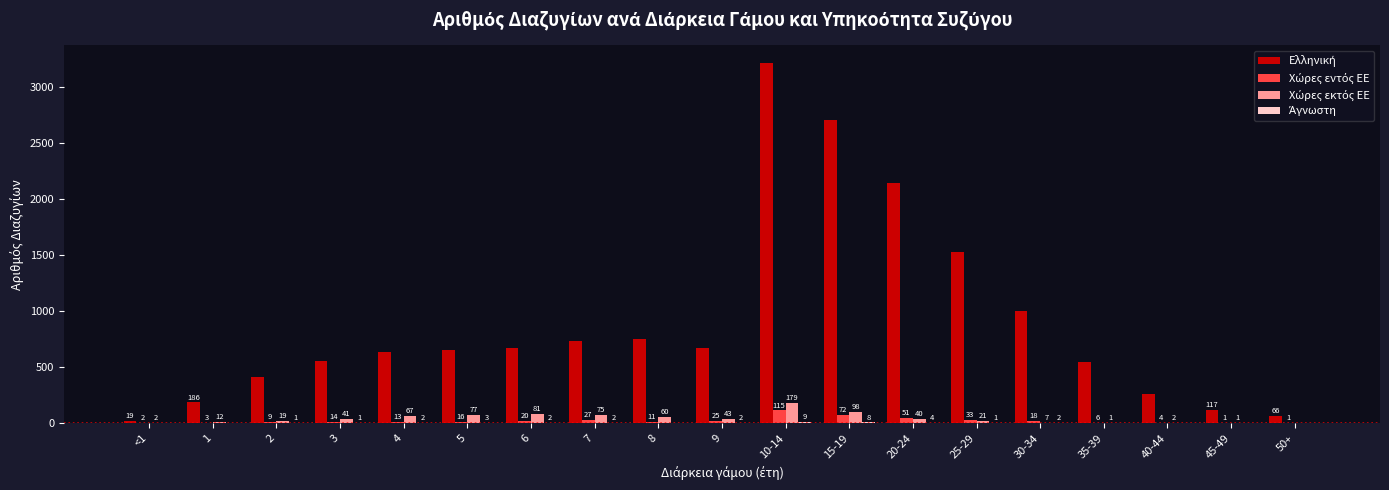

Which label corresponds to the largest value in the chart?

10-14